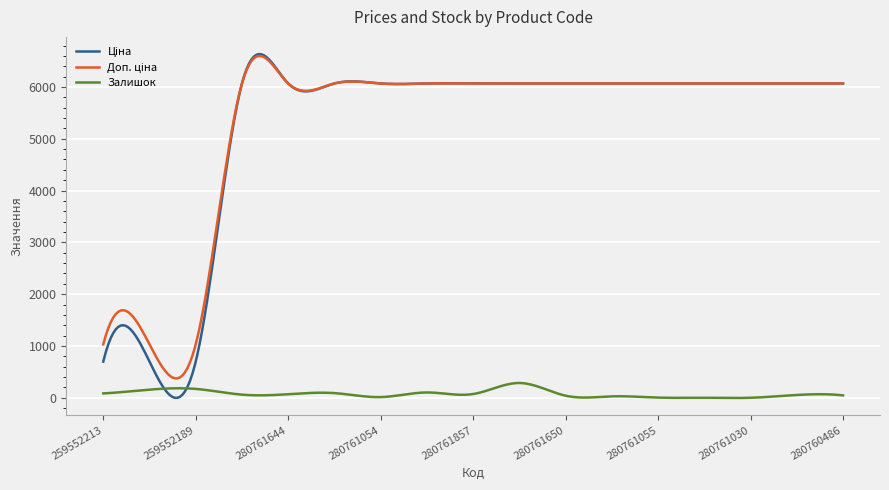

What is the maximum value for Залишок?

285.0